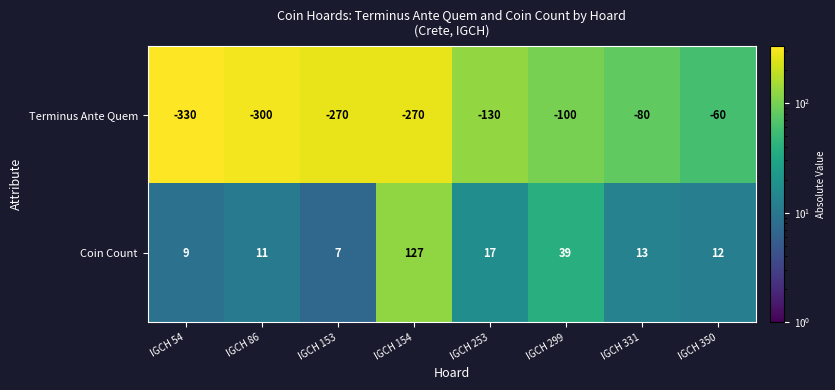

Which series has the largest range (max minus min)?

Terminus Ante Quem